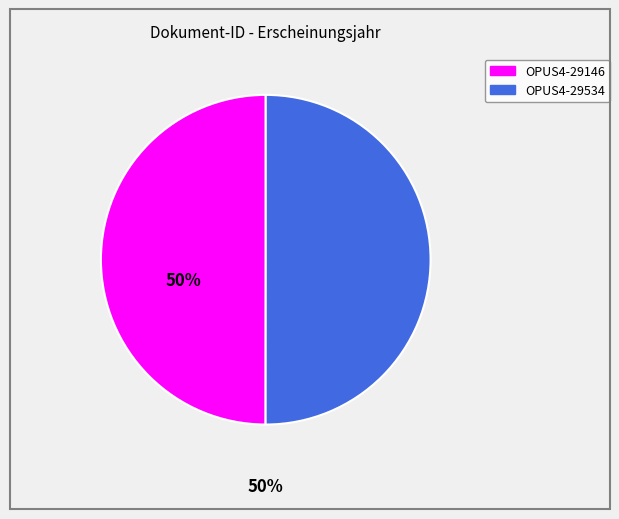

Approximately how many times larger is the value at OPUS4-29146 compared to OPUS4-29534?

1.0